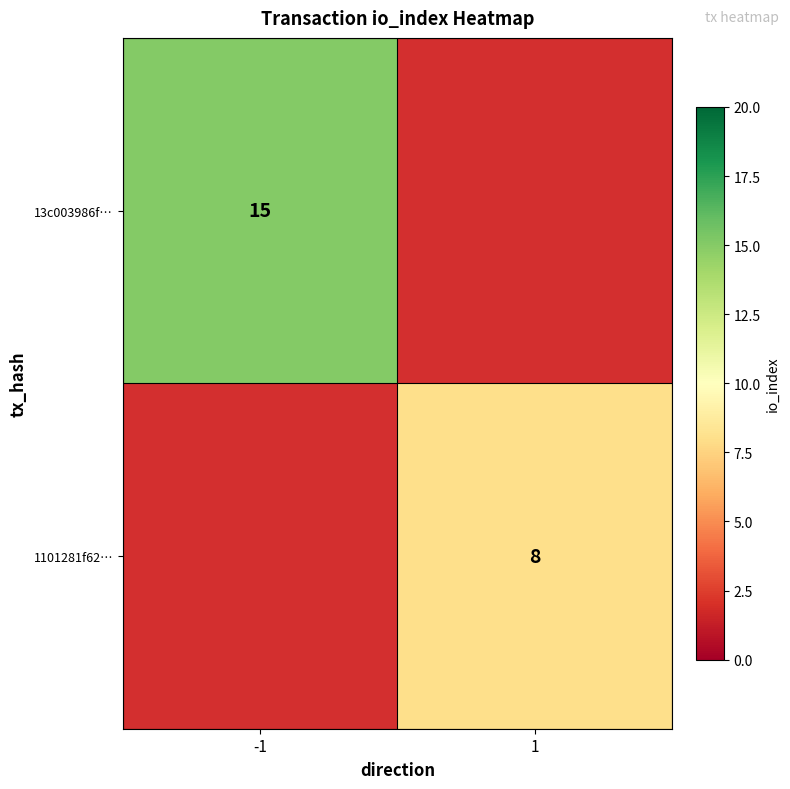

At how many categories does at least one series exceed 9?

1